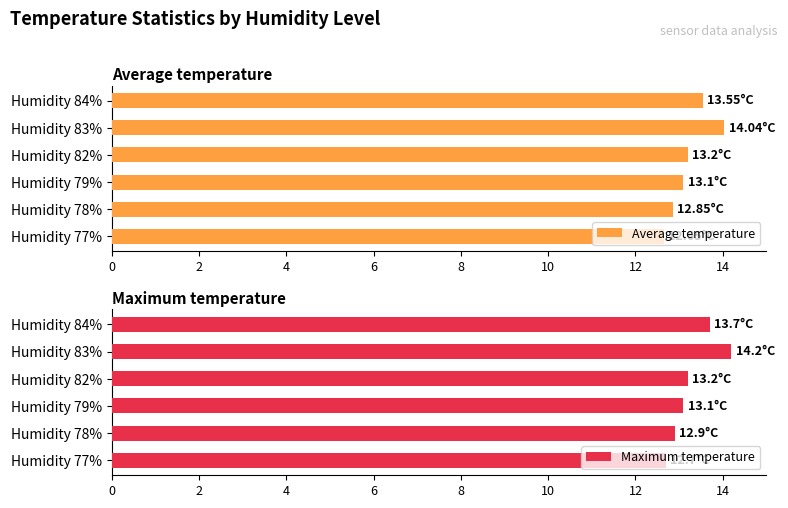

What is the average value of the Average temperature series?

13.2